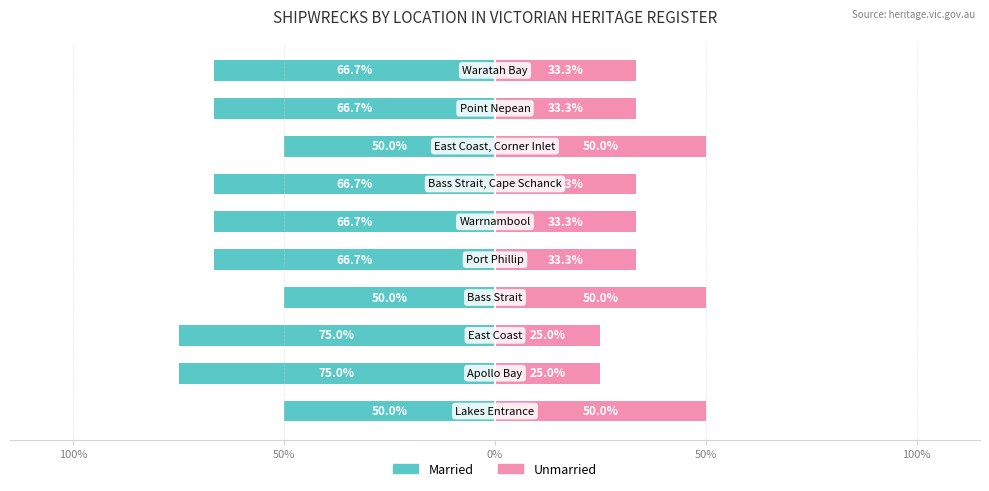

How many groups of bars are there?

10